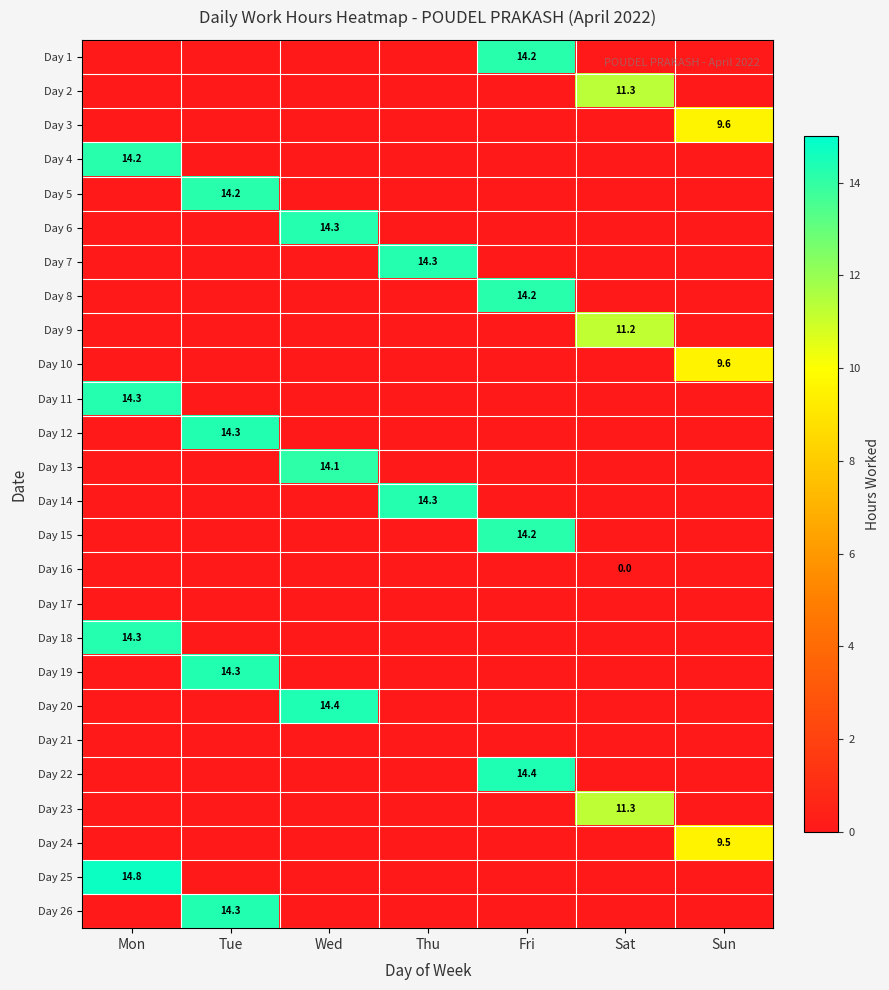

Is it true that Day 8 equals 4.1 at Fri?

False